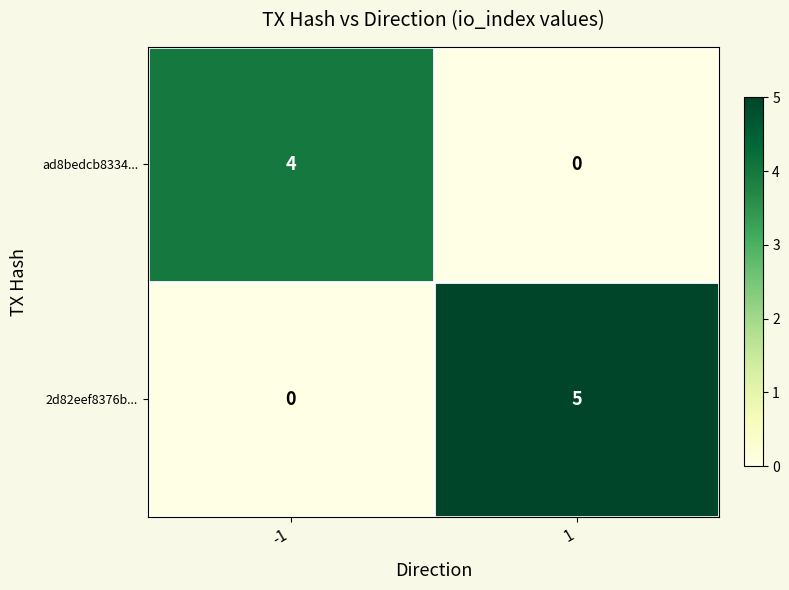

How many values in the 2d82eef8376b... series are below 5?

1